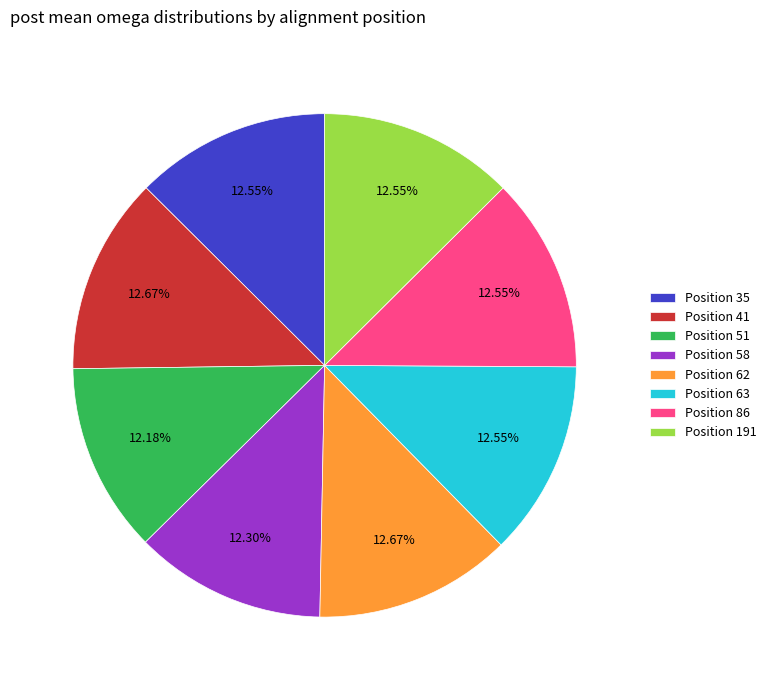

Is there any slice that represents more than half of the pie?

No